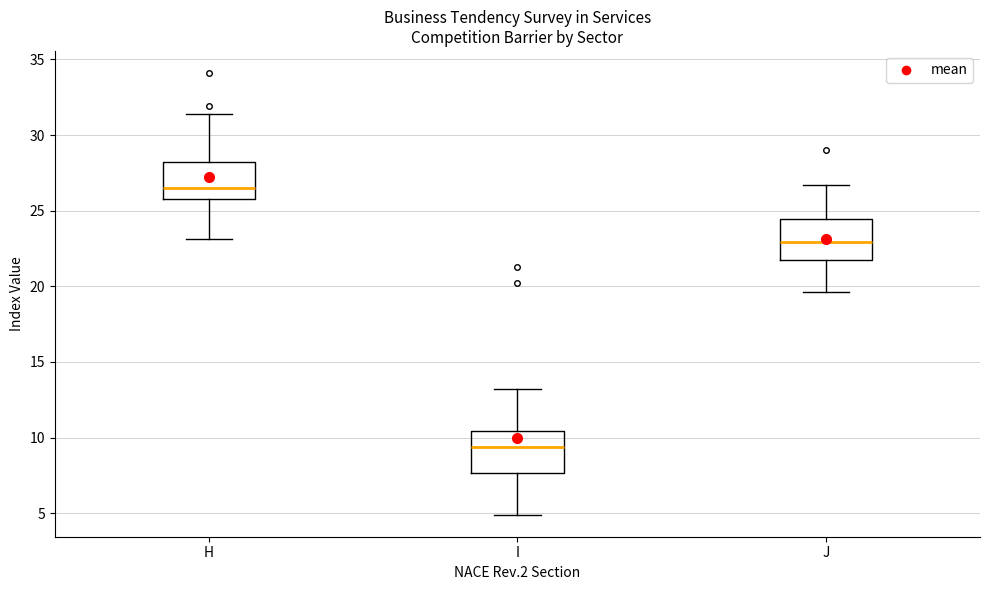

Reading left to right, transcribe this box plot: for each box, give where its median line is, the range the box spans, and where its two whiskers end, as read against the y-axis. The values are not printed on the chart, so give them approximately, as read against the axis.

H: median 26.5, box 26.0 to 28.0, whiskers 23.0 to 31.5
I: median 9.5, box 7.5 to 10.5, whiskers 5.0 to 13.0
J: median 23.0, box 22.0 to 24.5, whiskers 19.5 to 26.5